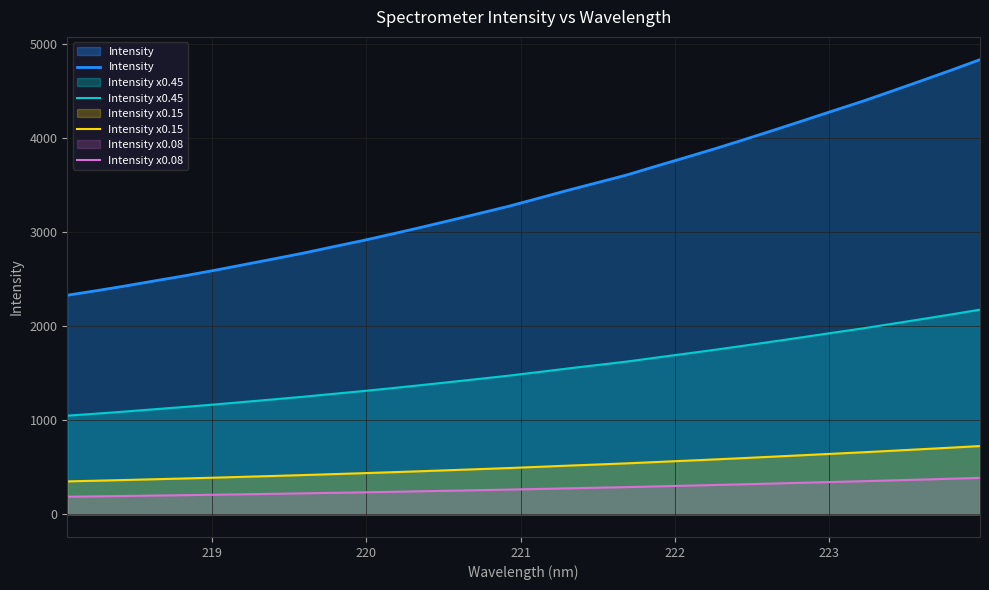

True or false: Intensity x0.45 and Intensity x0.08 cross at least once.

False